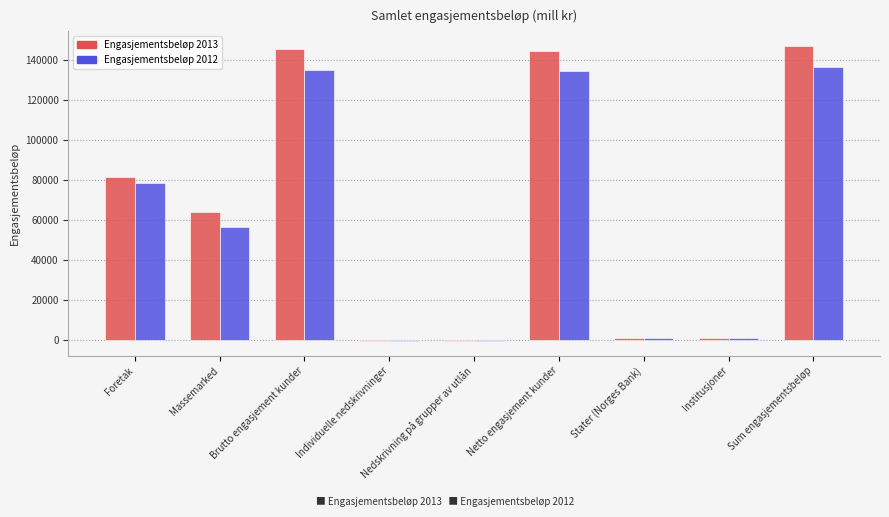

What is the total value across all series at Netto engasjement kunder?

279012